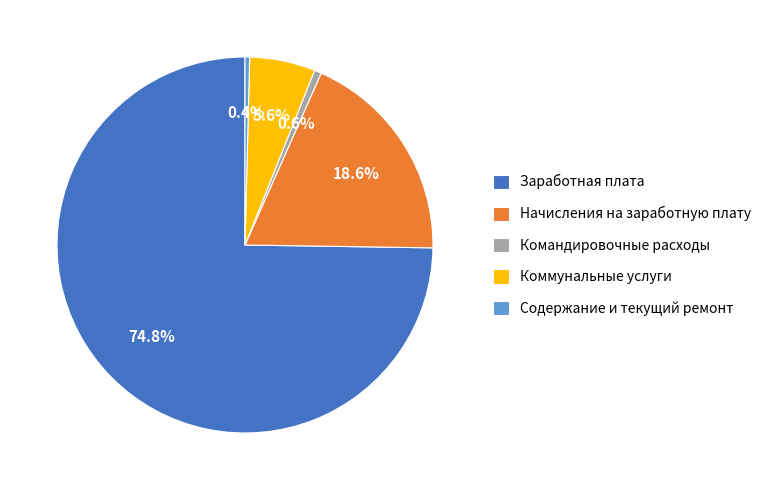

Between Коммунальные услуги and Содержание и текущий ремонт, which is larger?

Коммунальные услуги